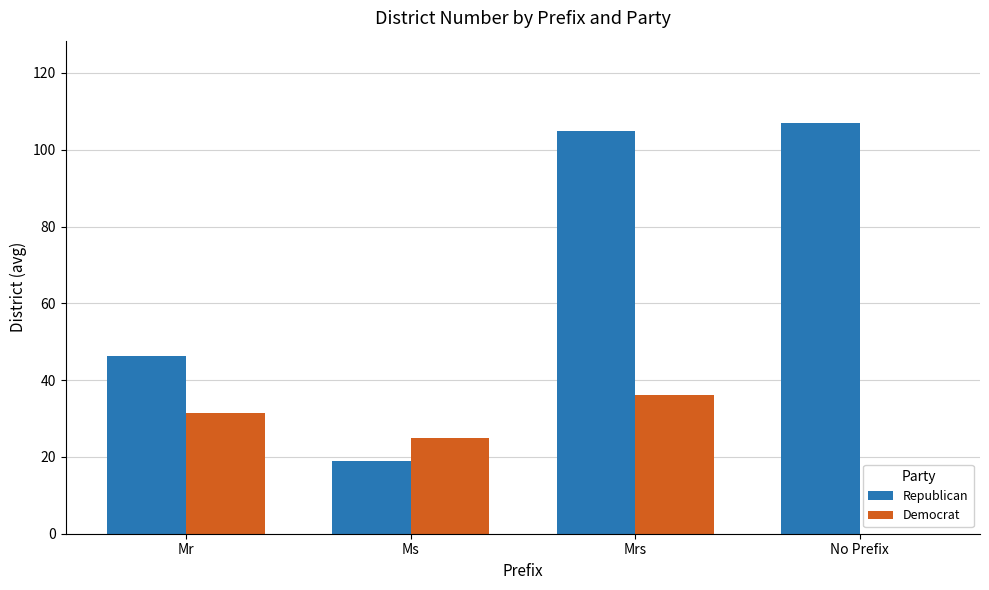

Which series changed the most between Mr and Ms?

Republican